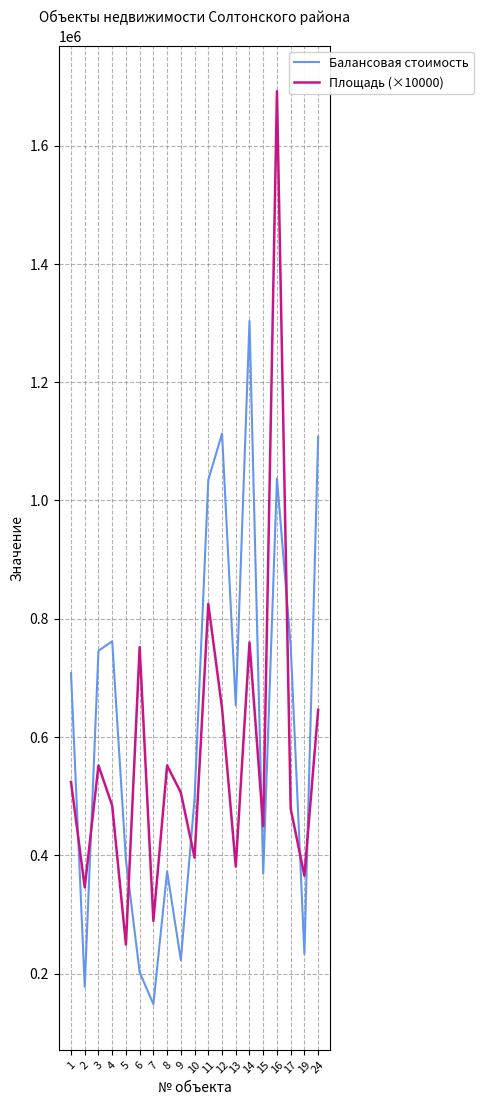

At 9, list the series in order from largest to smallest.

Площадь (×10000), Балансовая стоимость